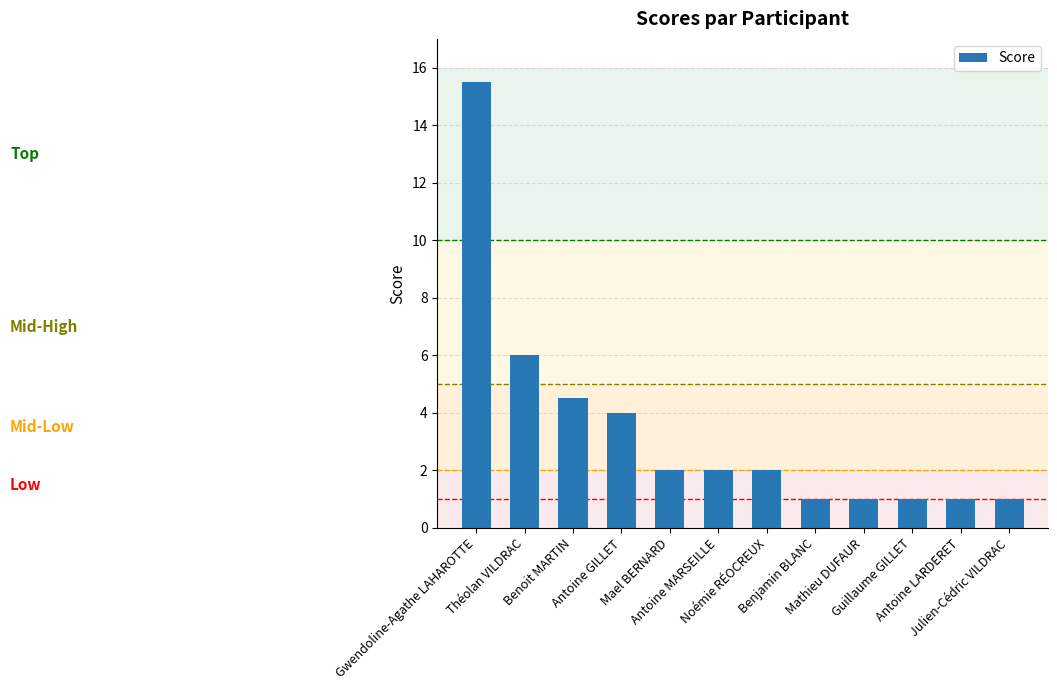

What is the value of the 11th bar from the left?

1.0